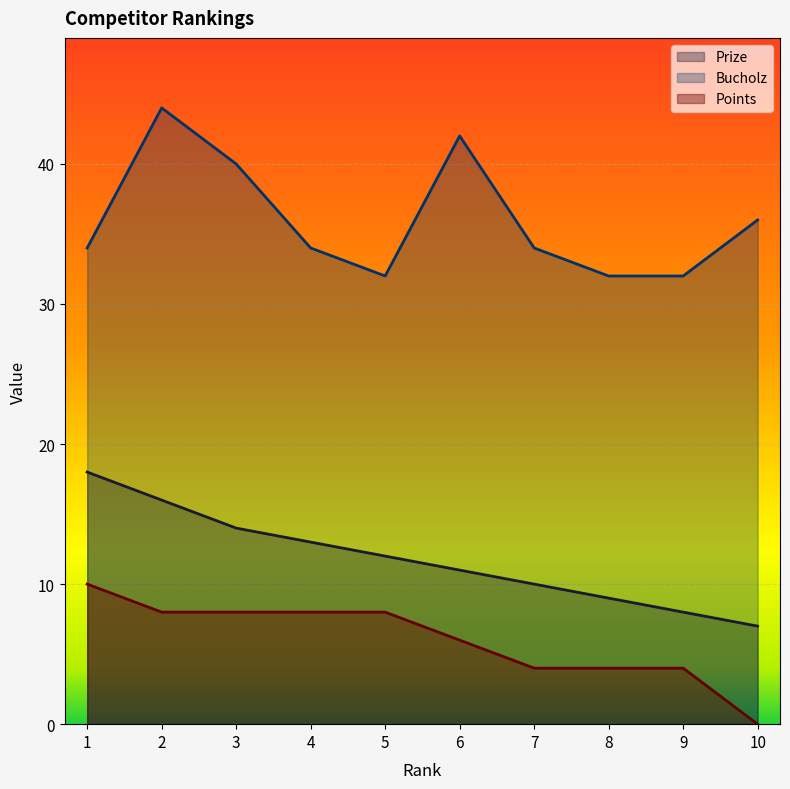

Reading left to right, transcribe all the data shown in this chart.

Prize: 1=18	2=16	3=14	4=13	5=12	6=11	7=10	8=9	9=8	10=7
Bucholz: 1=34	2=44	3=40	4=34	5=32	6=42	7=34	8=32	9=32	10=36
Points: 1=10	2=8	3=8	4=8	5=8	6=6	7=4	8=4	9=4	10=0